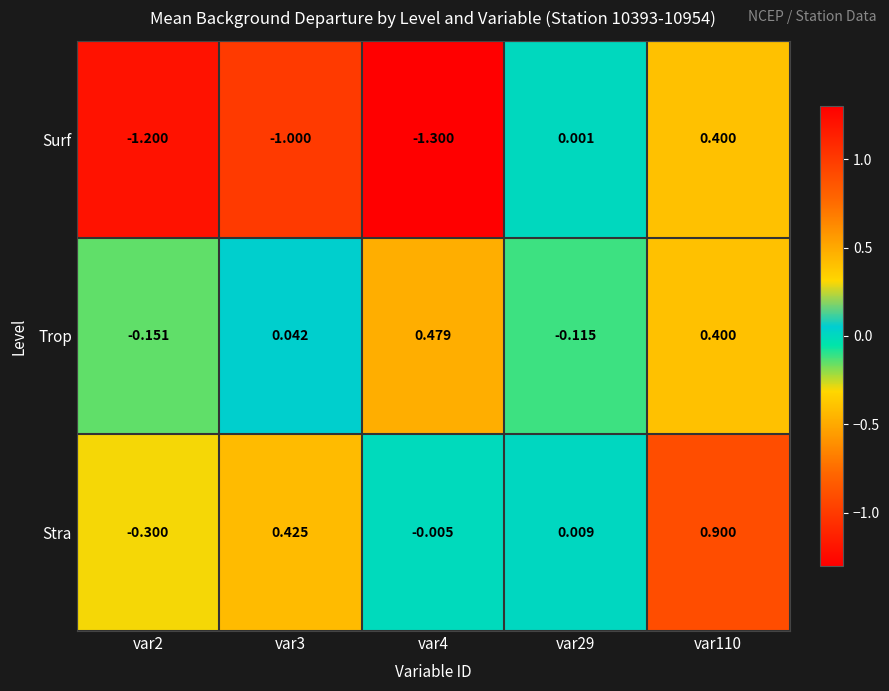

At how many categories does at least one series exceed -1?

5